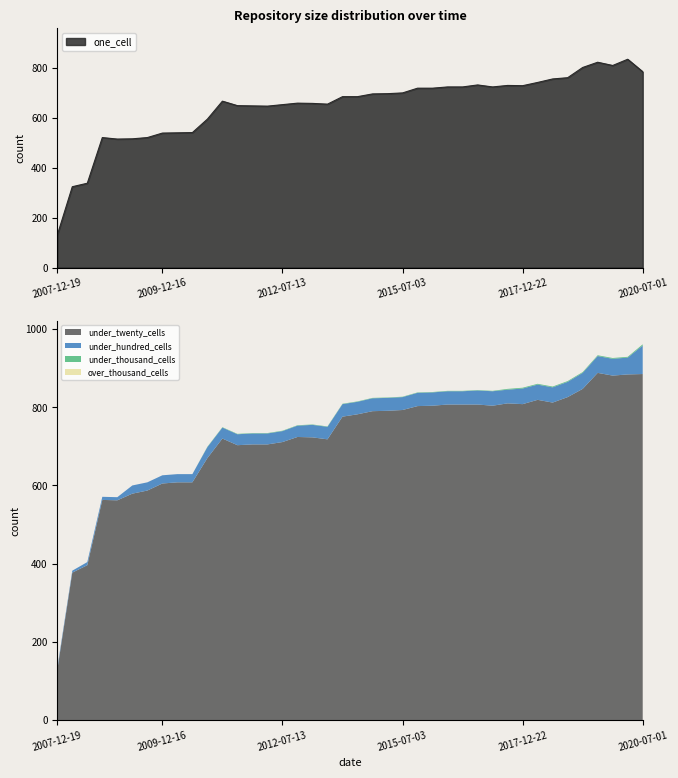

How many lines are shown in the chart?

5